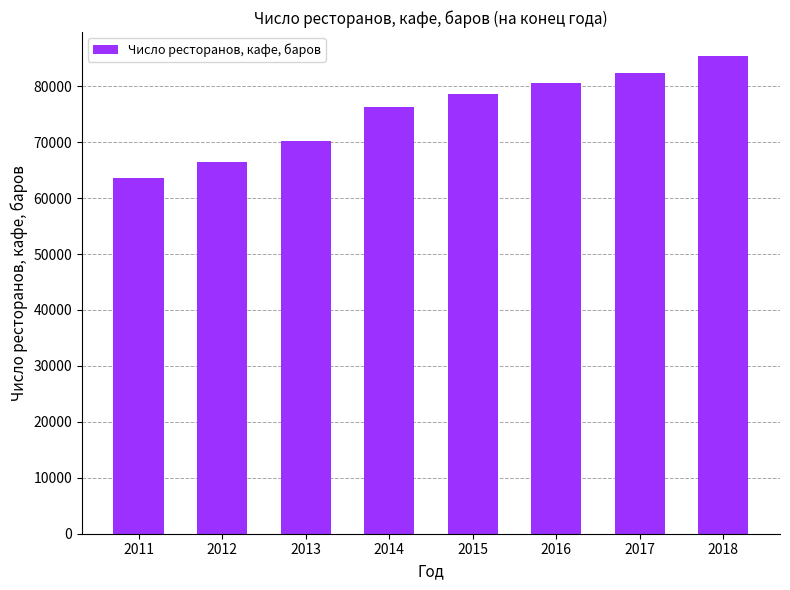

List the labels in order of value, smallest first.

2011, 2012, 2013, 2014, 2015, 2016, 2017, 2018